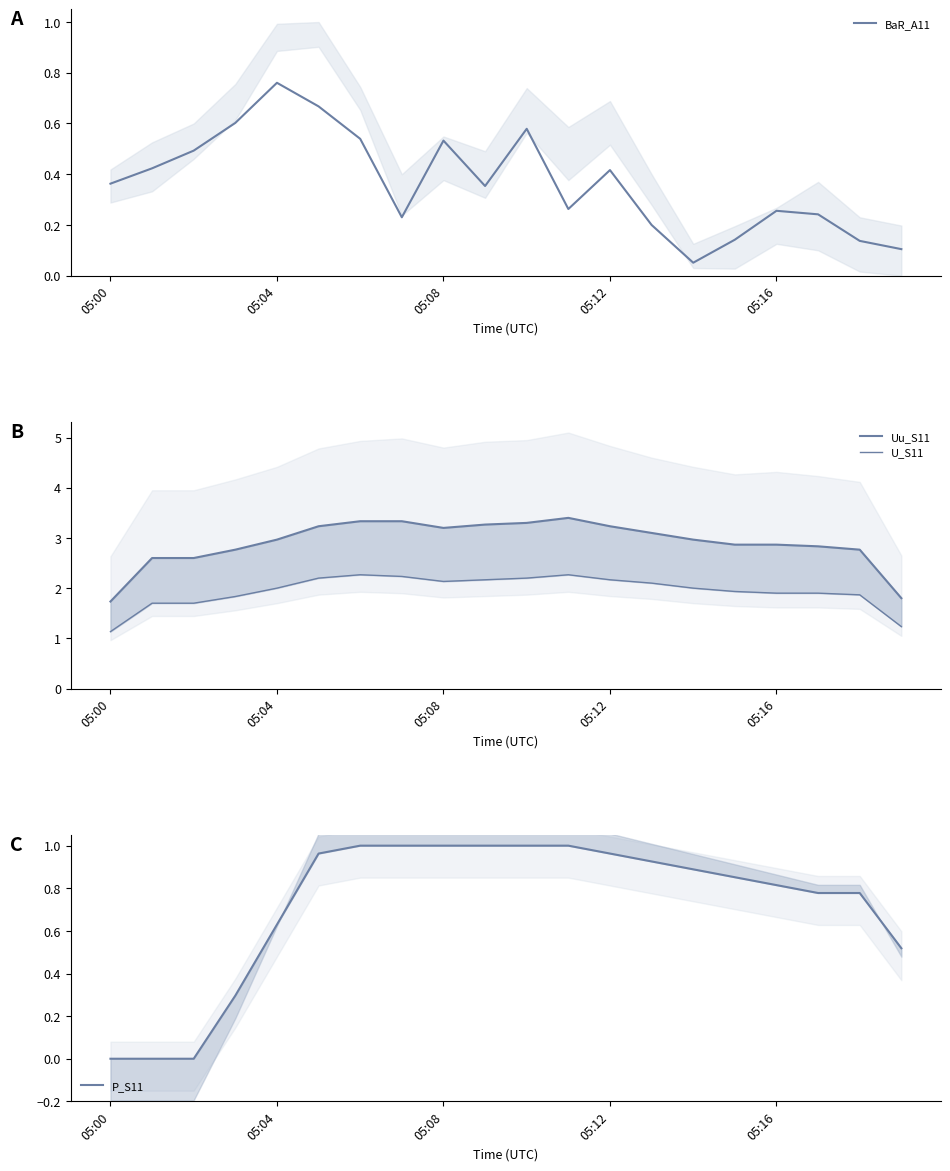

Which series has the largest total across all categories?

Uu_S11